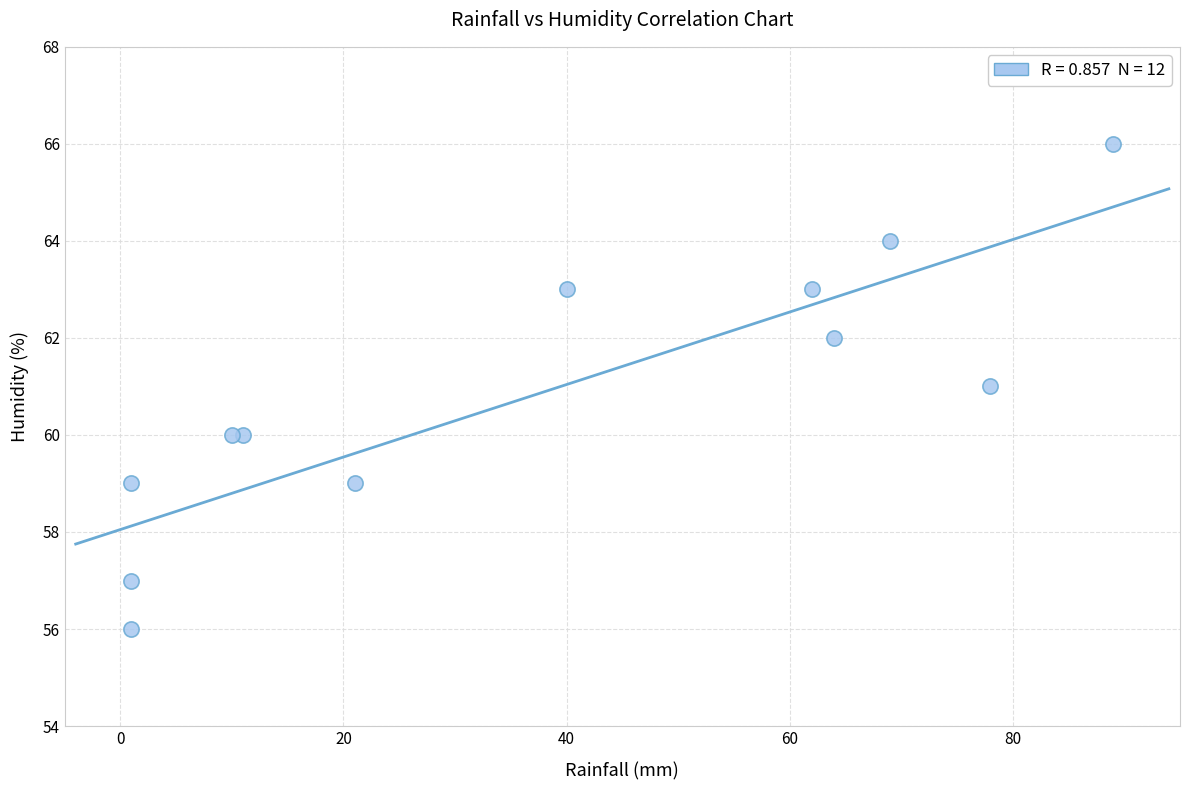

What is the average X value?

37